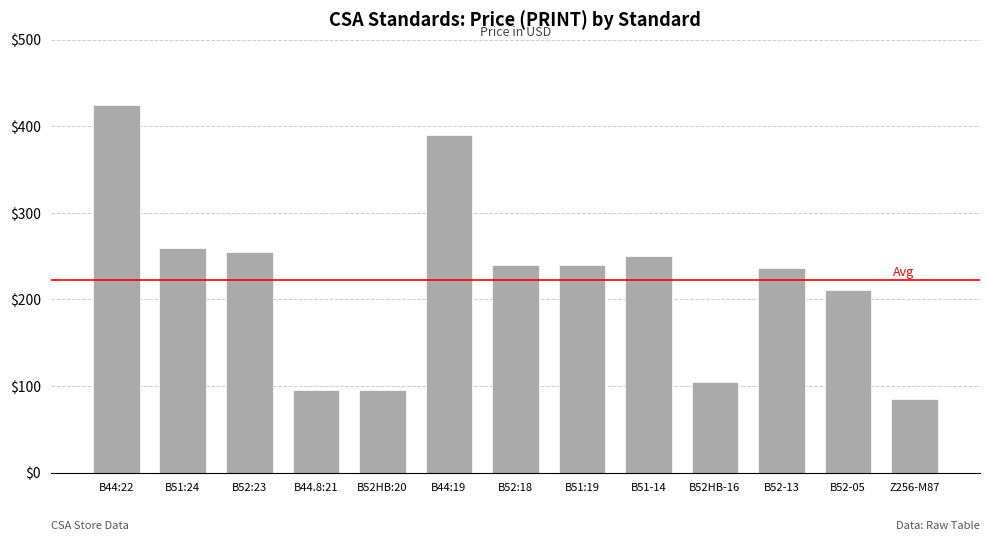

What is the ratio of the value at B44.8:21 to the value at B44:22?

0.2